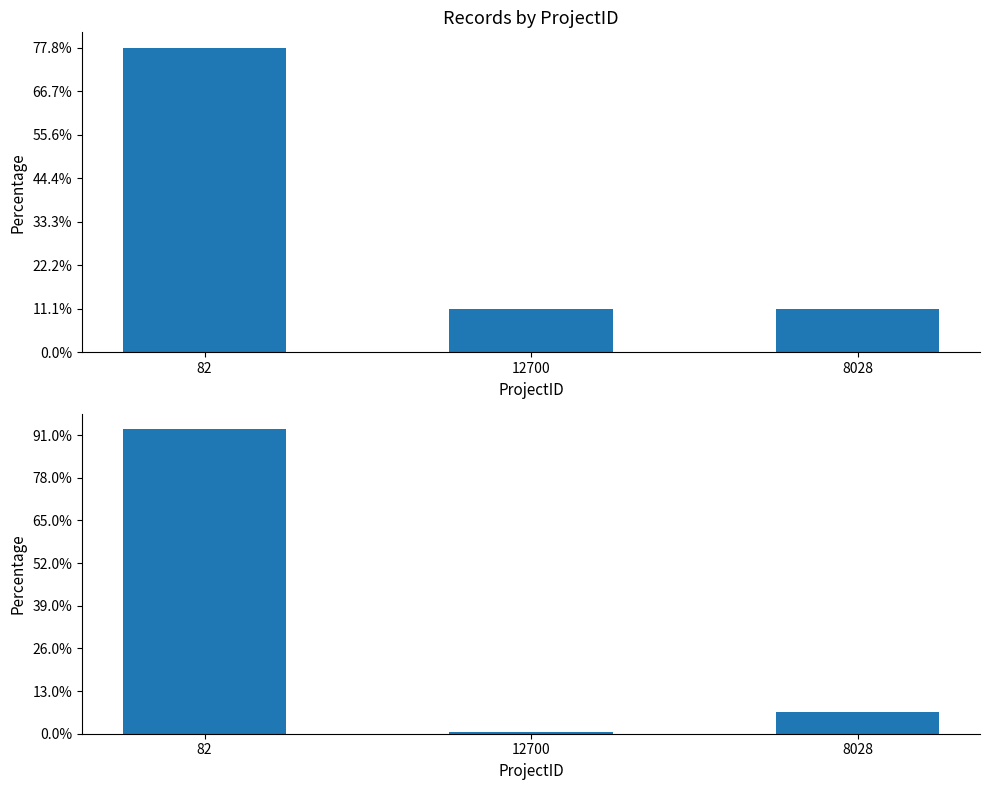

What is the sum of the Count values at 8028 and 82?

8.0